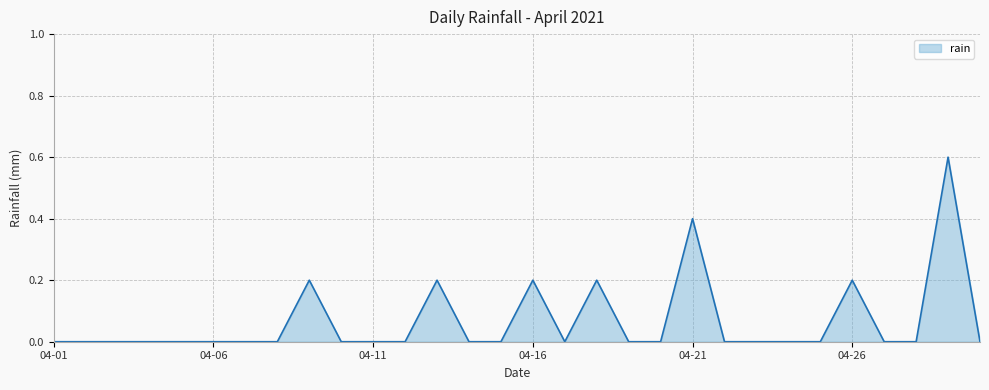

What is the maximum value shown in the chart?

0.6